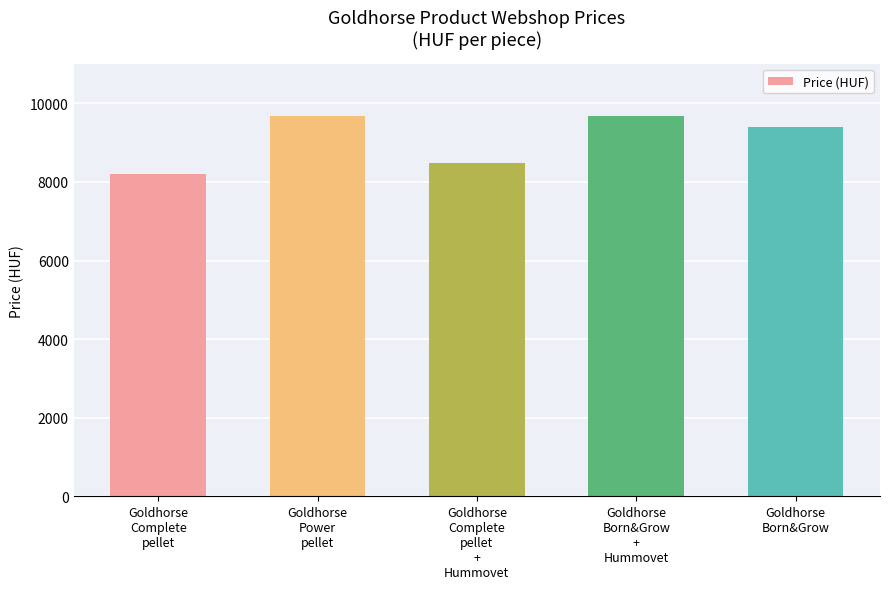

What is the smallest value displayed?

8190